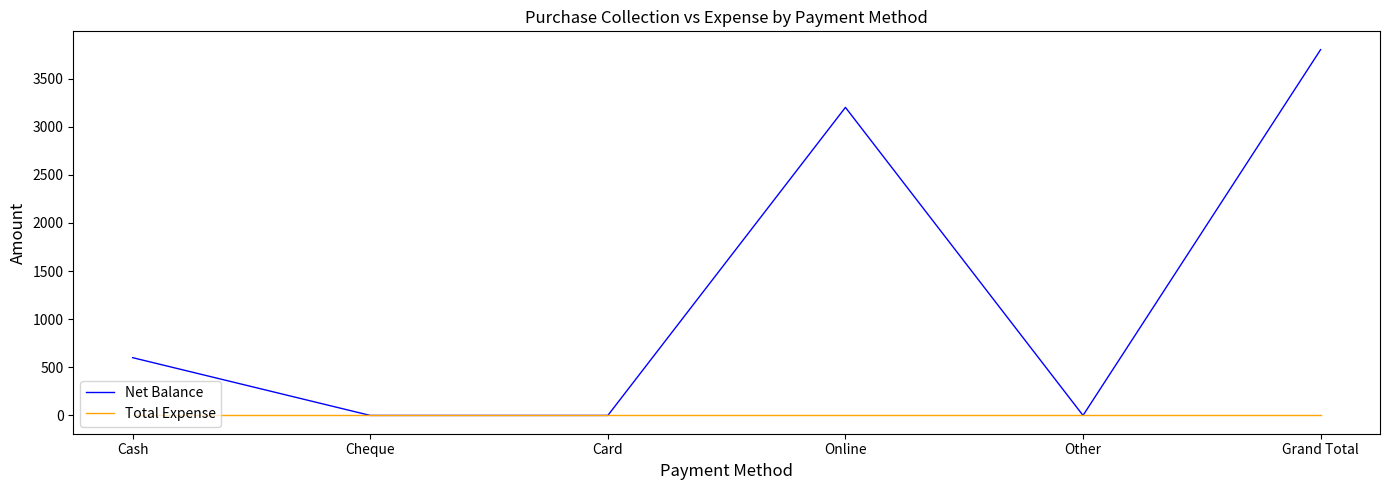

The Net Balance series shows 0 at Cheque. True or false?

True